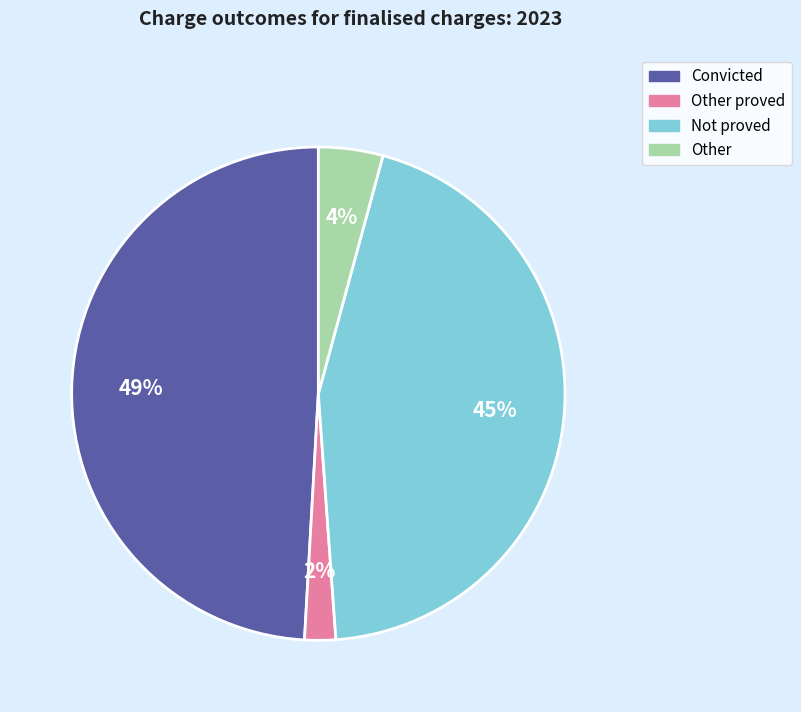

To the nearest percent, what is the average slice percentage?

25%